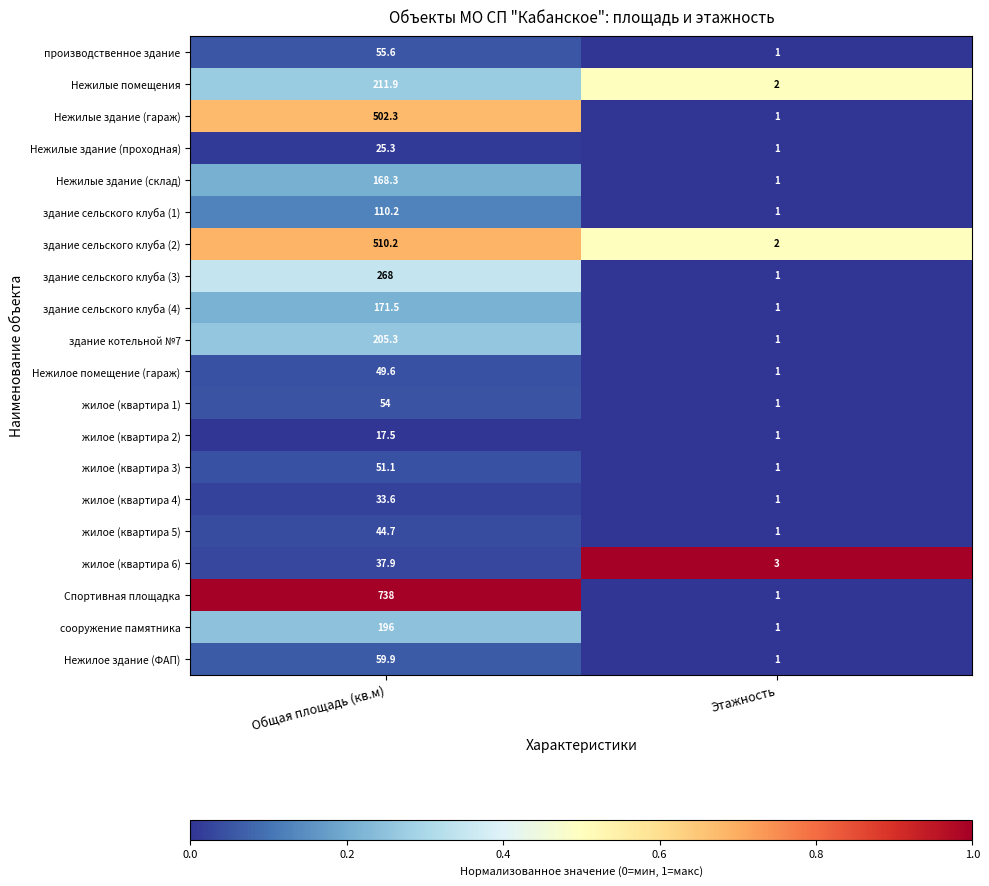

Which series has the largest total across all categories?

Спортивная площадка